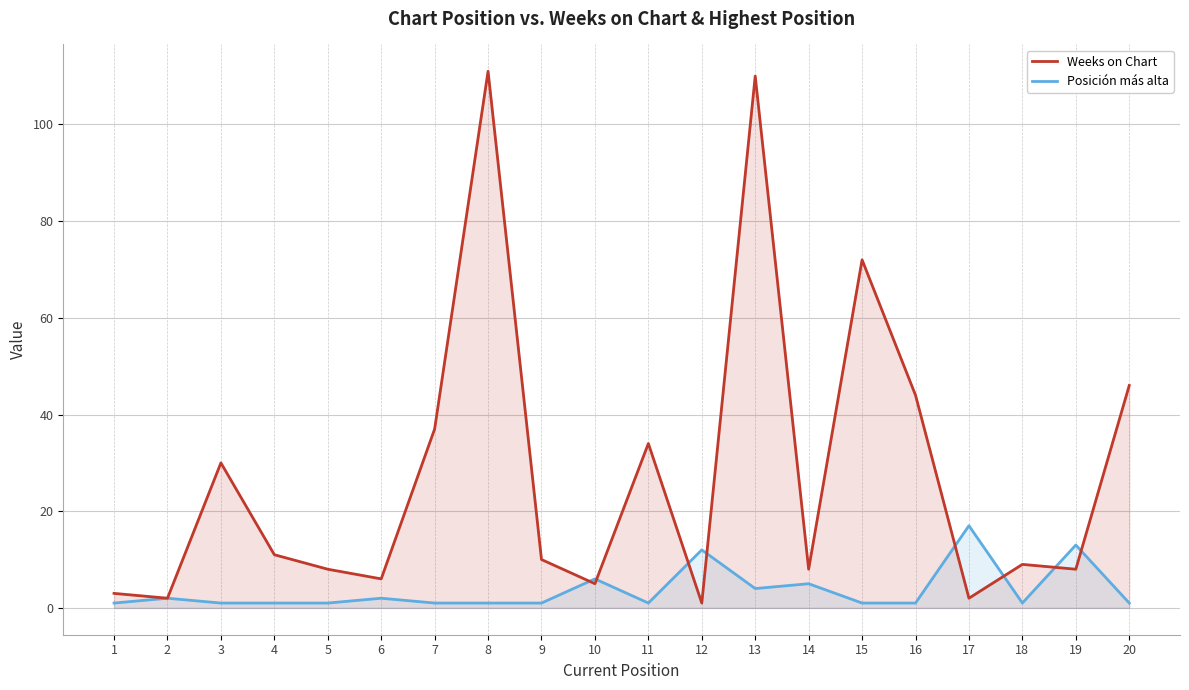

Reading left to right, transcribe all the data shown in this chart.

Weeks on Chart: 1=3	2=2	3=30	4=11	5=8	6=6	7=37	8=111	9=10	10=5	11=34	12=1	13=110	14=8	15=72	16=44	17=2	18=9	19=8	20=46
Posición más alta: 1=1	2=2	3=1	4=1	5=1	6=2	7=1	8=1	9=1	10=6	11=1	12=12	13=4	14=5	15=1	16=1	17=17	18=1	19=13	20=1